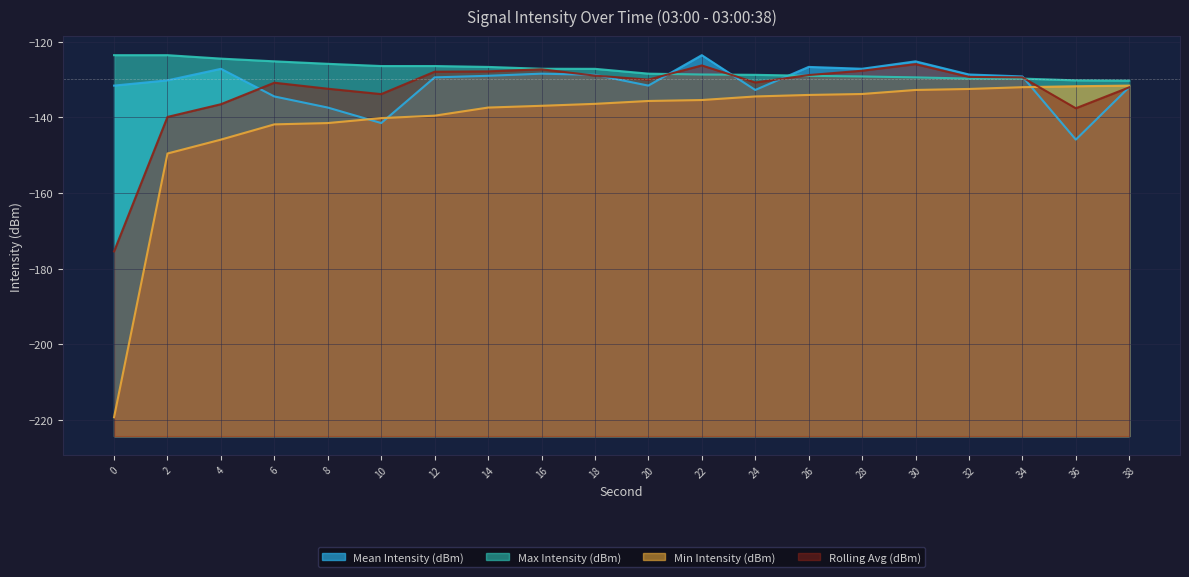

True or false: Min Intensity (dBm) and Max Intensity (dBm) cross at least once.

False